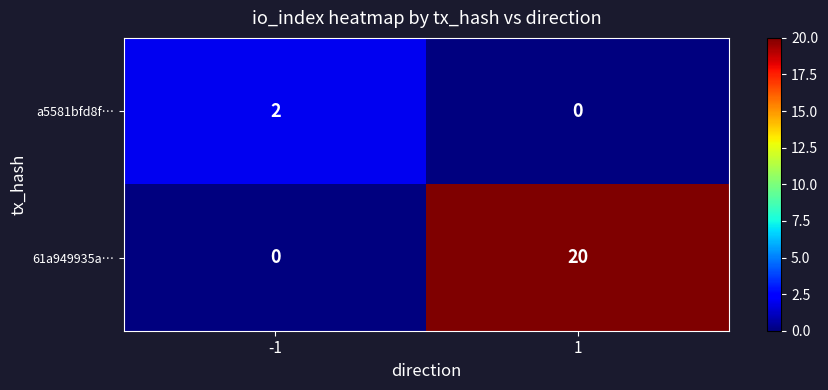

The 61a949935a… series shows 20 at 1. True or false?

True